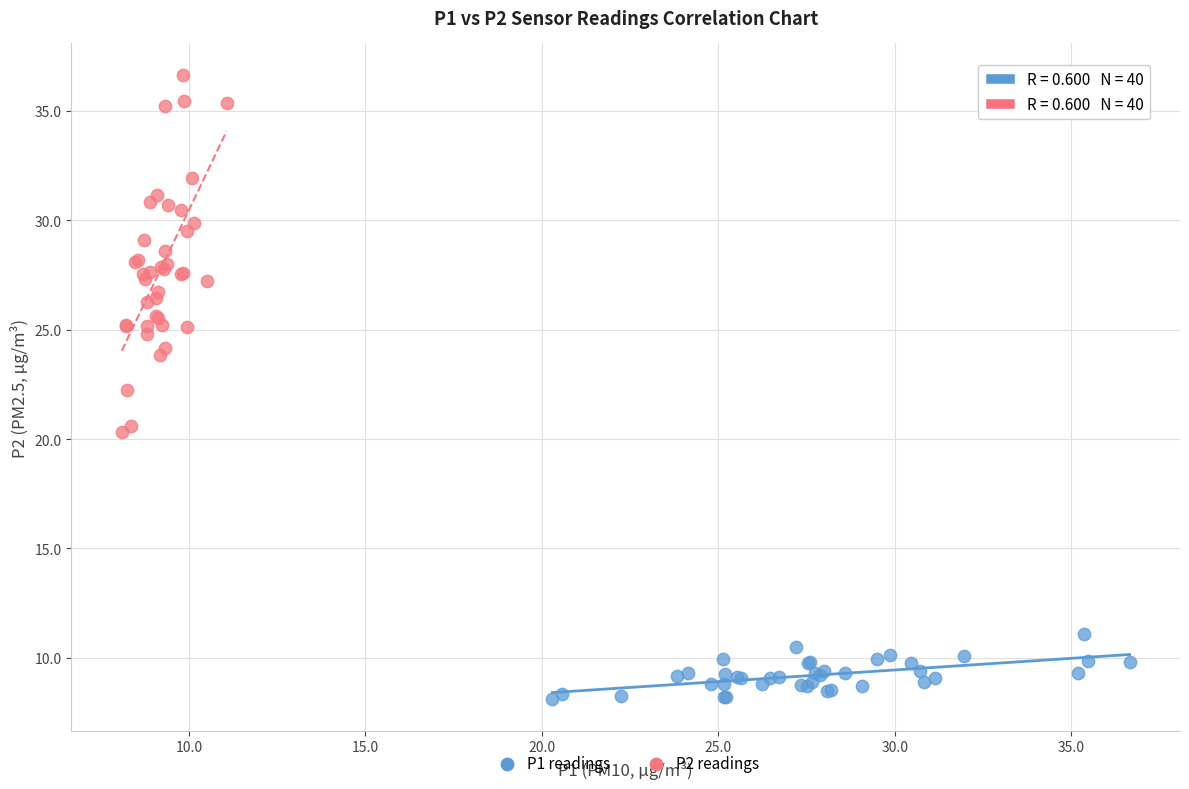

Which series reaches the minimum Y coordinate?

P1 readings